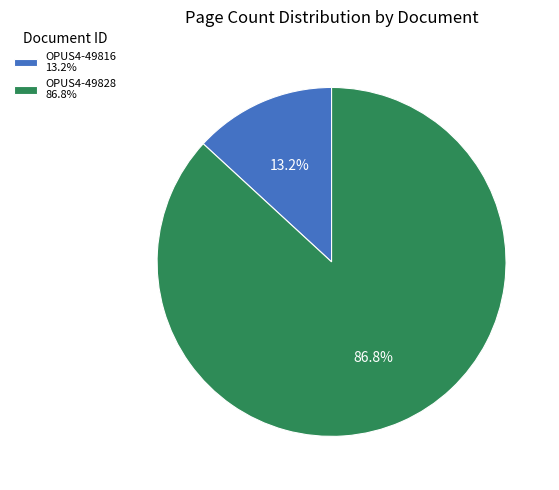

To the nearest percent, what is the difference between the OPUS4-49816 and OPUS4-49828 slice percentages?

74%